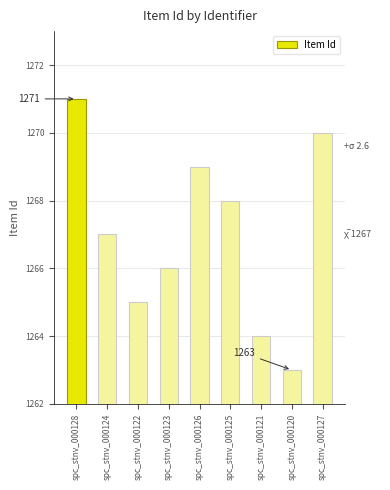

What position from the left is spc_stnv_000122?

3